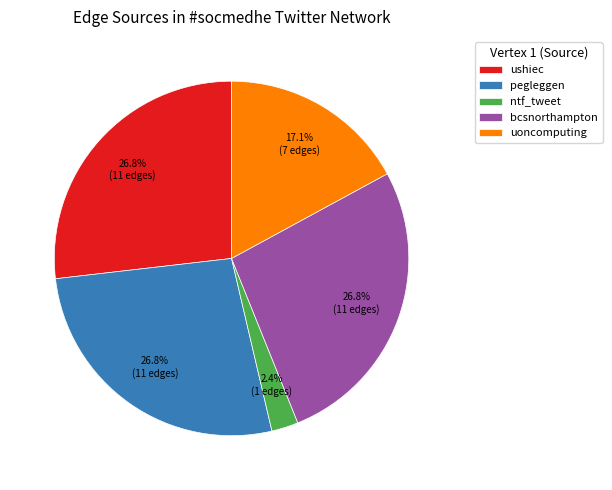

Is there a majority slice in this chart?

No